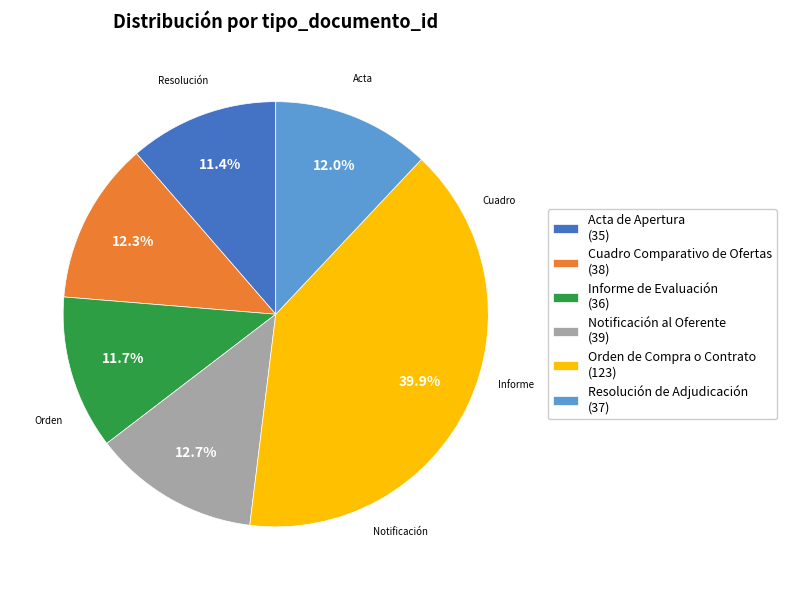

How many slices are in this pie chart?

6